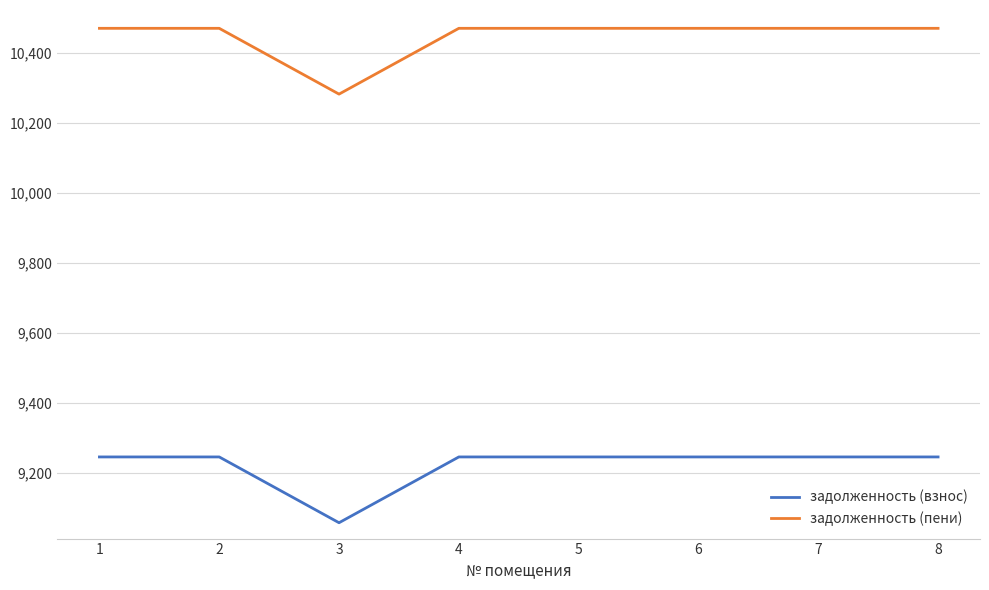

What is the difference between the maximum and minimum values in the задолженность (пени) series?

188.0